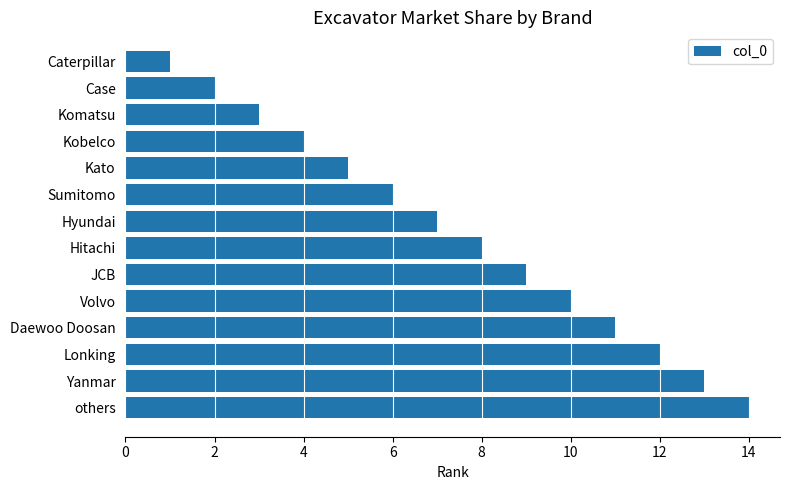

What is the label of the 1st bar from the bottom?

others